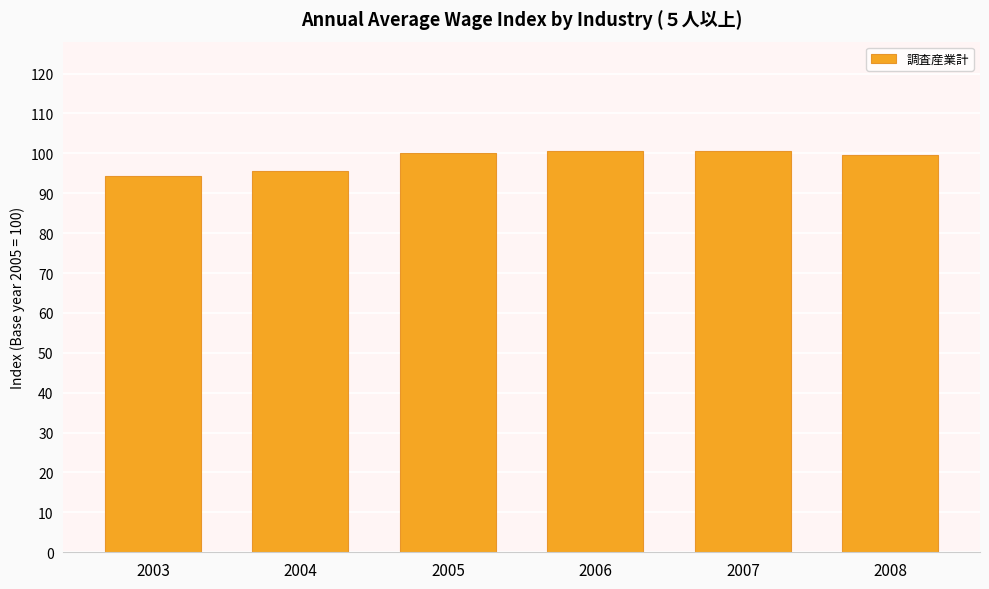

What is the change in value from 2005 to 2007?

+0.7